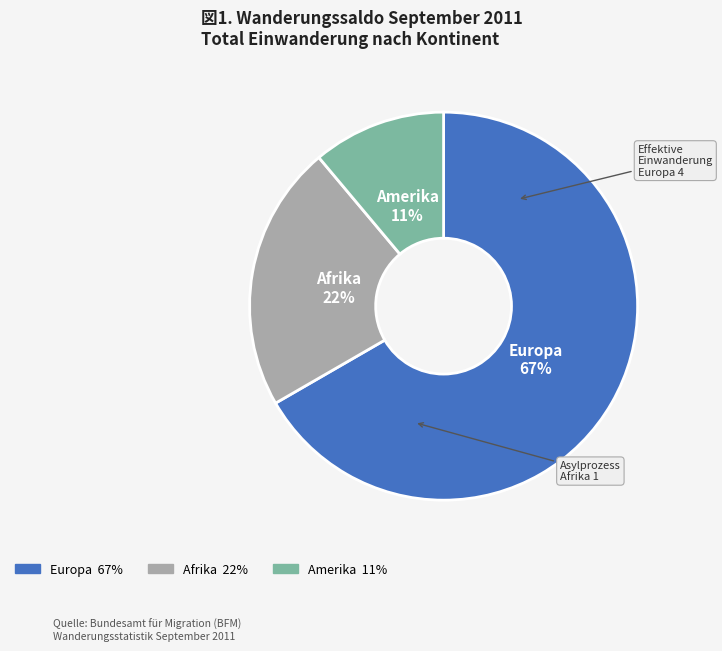

Is the sum of Afrika and Amerika greater than half?

No